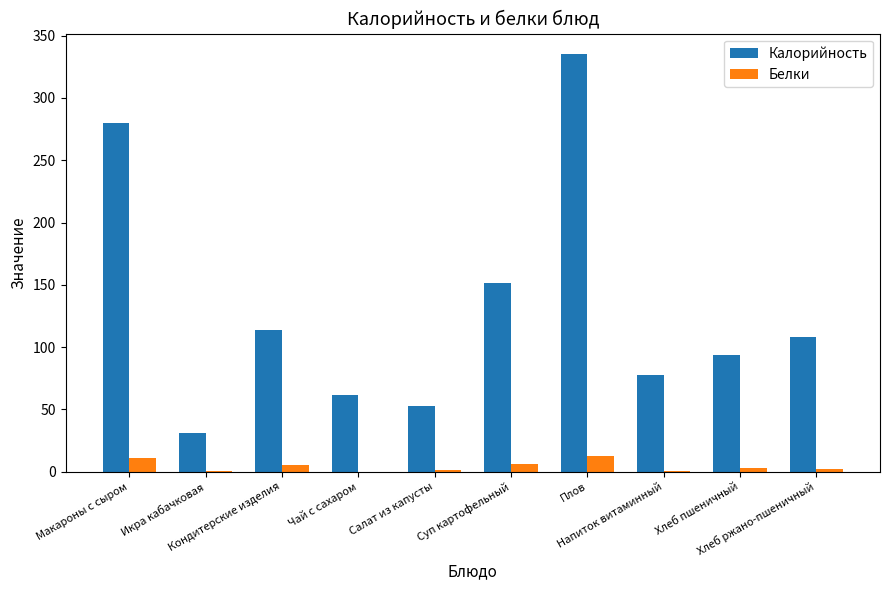

What is the sum of all Калорийность values?

1304.2